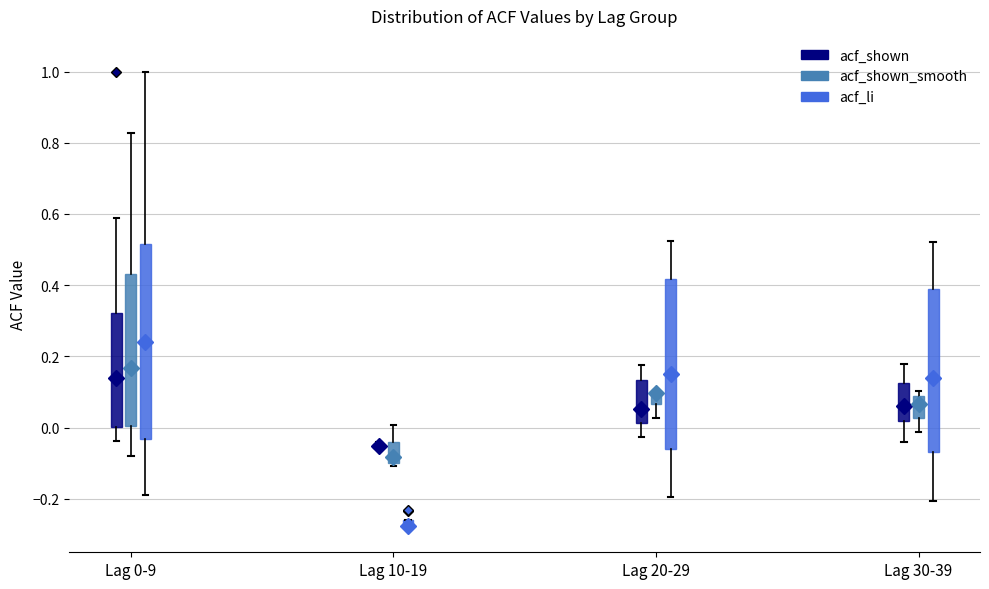

Which box is the tallest, from its lower edge to its upper edge?

Lag 0-9 (acf_li)